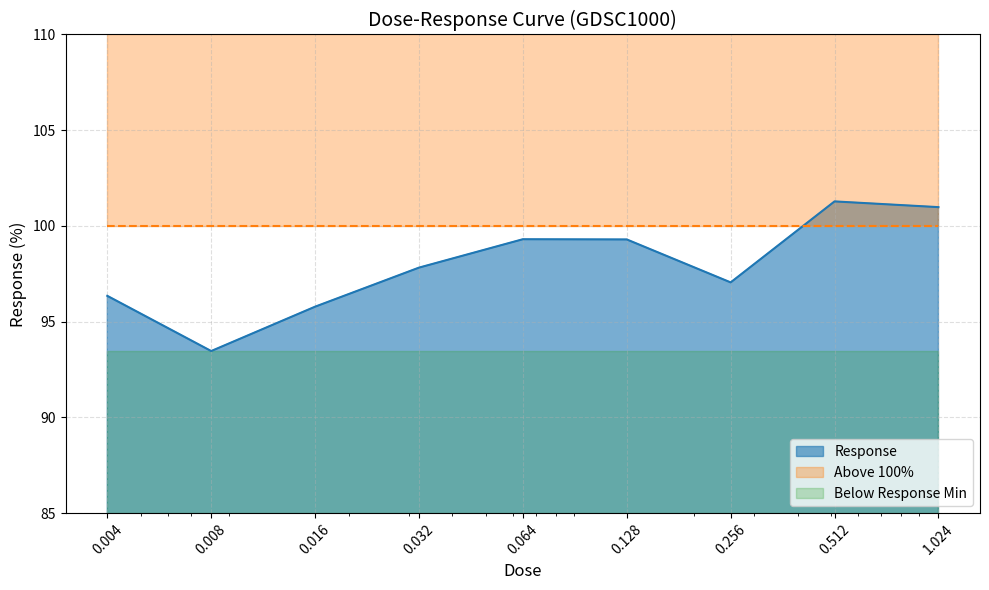

What is the maximum value shown in the chart?

101.3